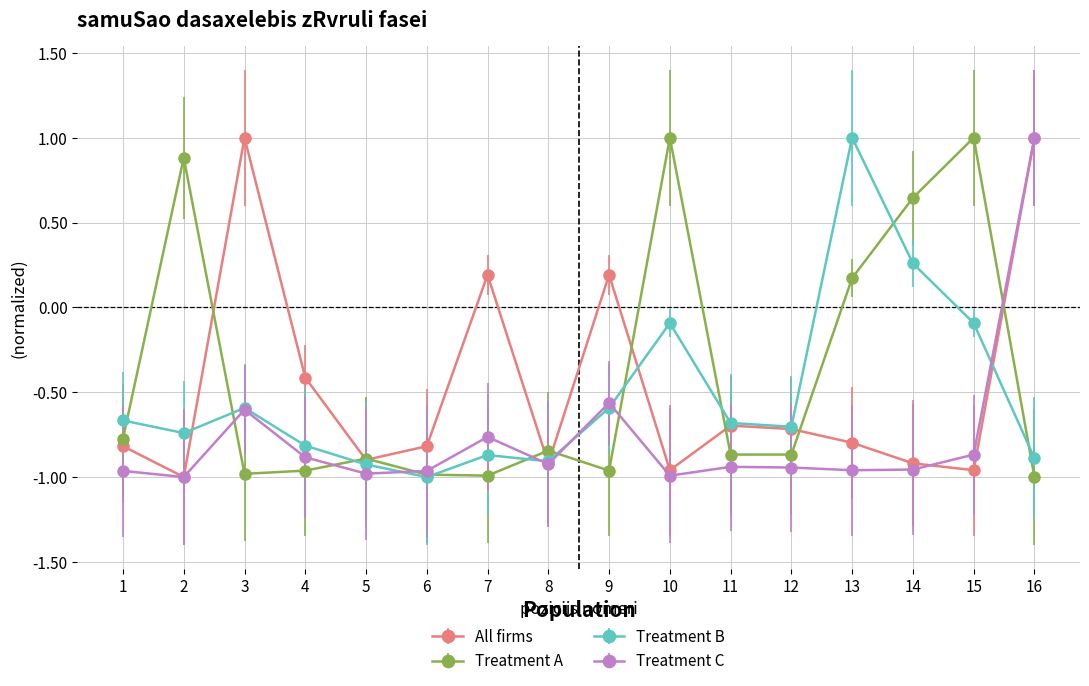

How many data points does each series have?

16